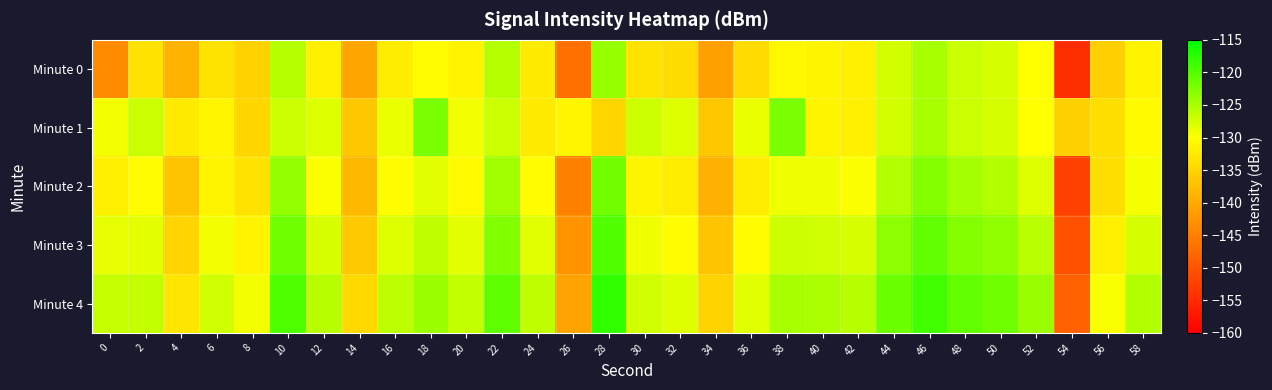

Reading left to right, list all the values displayed in this chart.

Minute 0: 0=-143.6	2=-133.4	4=-139.0	6=-133.2	8=-135.4	10=-125.6	12=-131.8	14=-140.4	16=-132.1	18=-130.3	20=-131.5	22=-125.6	24=-132.3	26=-146.7	28=-123.8	30=-133.2	32=-134.1	34=-141.1	36=-134.2	38=-131.0	40=-131.2	42=-131.8	44=-127.4	46=-124.9	48=-126.8	50=-127.5	52=-130.0	54=-154.4	56=-135.7	58=-131.5
Minute 1: 0=-129.4	2=-126.9	4=-132.3	6=-131.0	8=-134.8	10=-127.1	12=-128.1	14=-136.5	16=-128.7	18=-122.3	20=-129.4	22=-126.9	24=-132.3	26=-131.0	28=-134.8	30=-127.1	32=-128.1	34=-136.5	36=-128.7	38=-122.3	40=-131.2	42=-131.8	44=-127.4	46=-124.9	48=-126.8	50=-127.5	52=-130.0	54=-135.4	56=-133.7	58=-130.5
Minute 2: 0=-131.6	2=-130.4	4=-137.0	6=-131.2	8=-133.4	10=-123.6	12=-129.8	14=-138.4	16=-130.1	18=-128.3	20=-130.5	22=-124.6	24=-130.3	26=-144.7	28=-121.8	30=-131.2	32=-132.1	34=-139.1	36=-132.2	38=-129.0	40=-129.2	42=-129.8	44=-125.4	46=-122.9	48=-124.8	50=-125.5	52=-128.0	54=-152.4	56=-133.7	58=-129.5
Minute 3: 0=-128.6	2=-128.4	4=-135.0	6=-129.2	8=-131.4	10=-121.6	12=-127.8	14=-136.4	16=-128.1	18=-126.3	20=-128.5	22=-122.6	24=-128.3	26=-142.7	28=-119.8	30=-129.2	32=-130.1	34=-137.1	36=-130.2	38=-127.0	40=-127.2	42=-127.8	44=-123.4	46=-120.9	48=-122.8	50=-123.5	52=-126.0	54=-150.4	56=-131.7	58=-127.5
Minute 4: 0=-126.6	2=-126.4	4=-133.0	6=-127.2	8=-129.4	10=-119.6	12=-125.8	14=-134.4	16=-126.1	18=-124.3	20=-126.5	22=-120.6	24=-126.3	26=-140.7	28=-117.8	30=-127.2	32=-128.1	34=-135.1	36=-128.2	38=-125.0	40=-125.2	42=-125.8	44=-121.4	46=-118.9	48=-120.8	50=-121.5	52=-124.0	54=-148.4	56=-129.7	58=-125.5